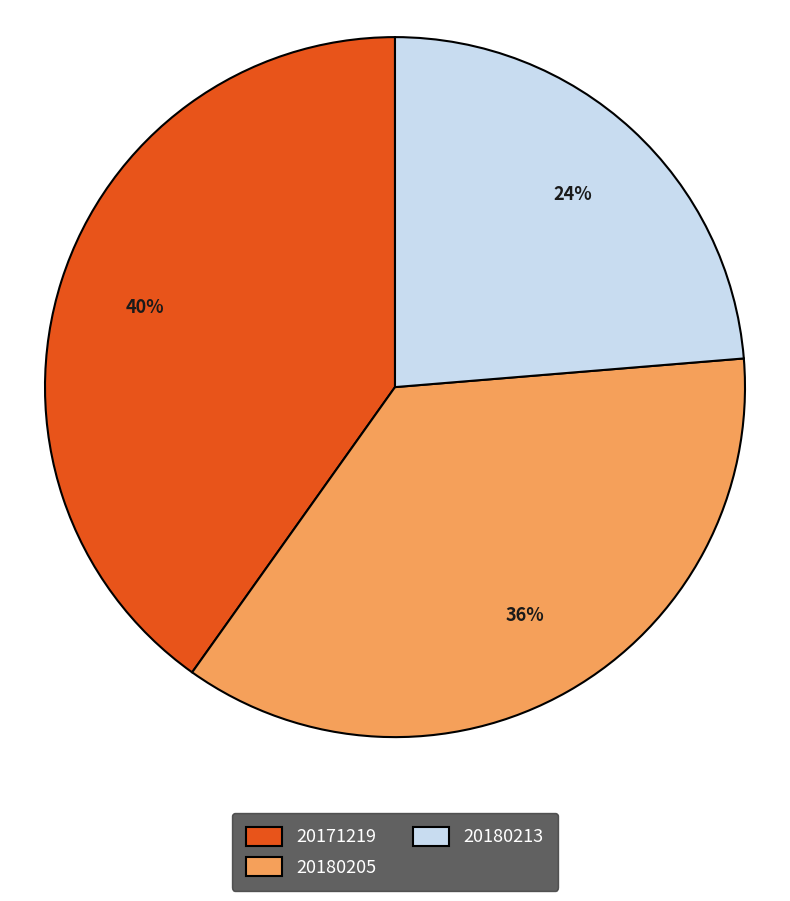

Which category has the smallest portion of the pie?

20180213